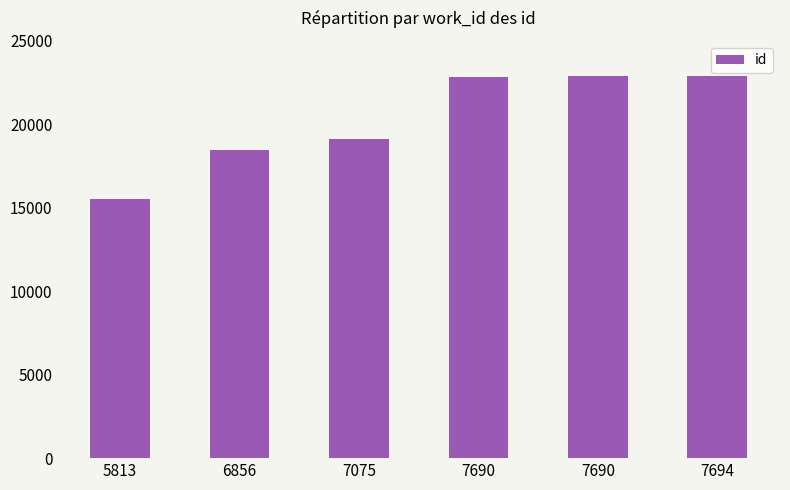

Count the number of categories in the chart.

6